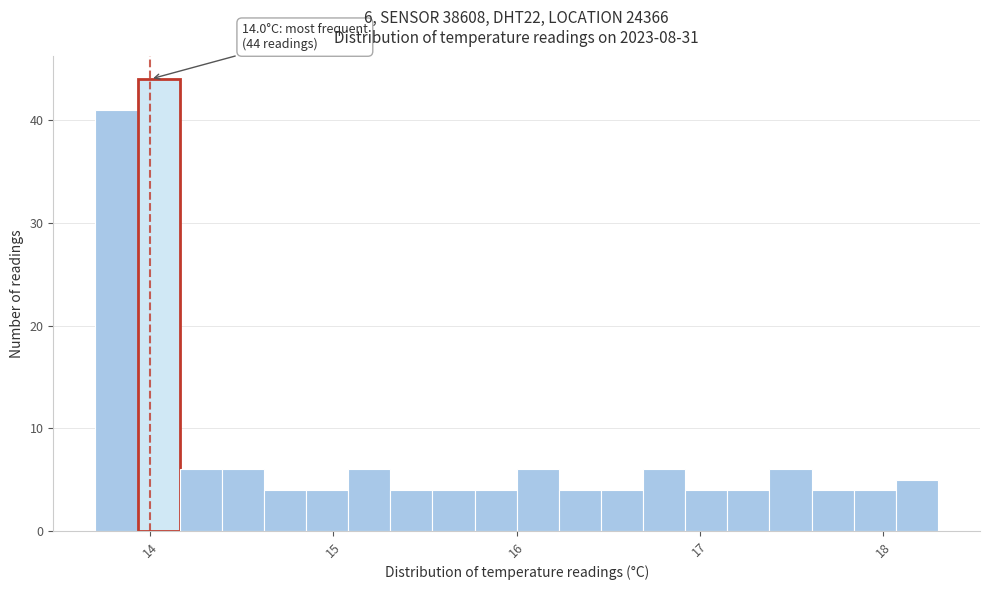

Around what value on the x-axis is the tallest bar? Give the approximate position of its centre, as read against the axis.

14.0